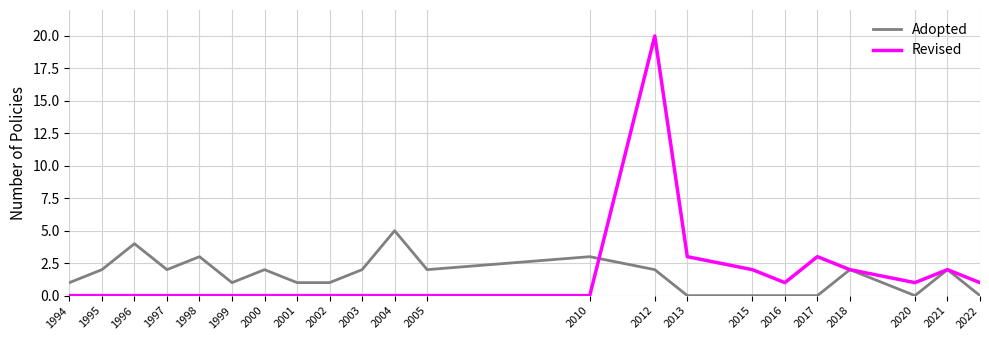

In Revised, how many points are higher than both neighbors (excluding endpoints)?

3